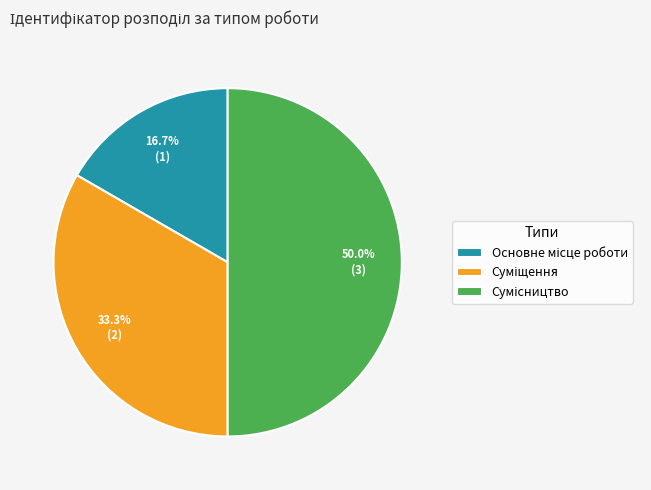

How many segments does this pie chart have?

3